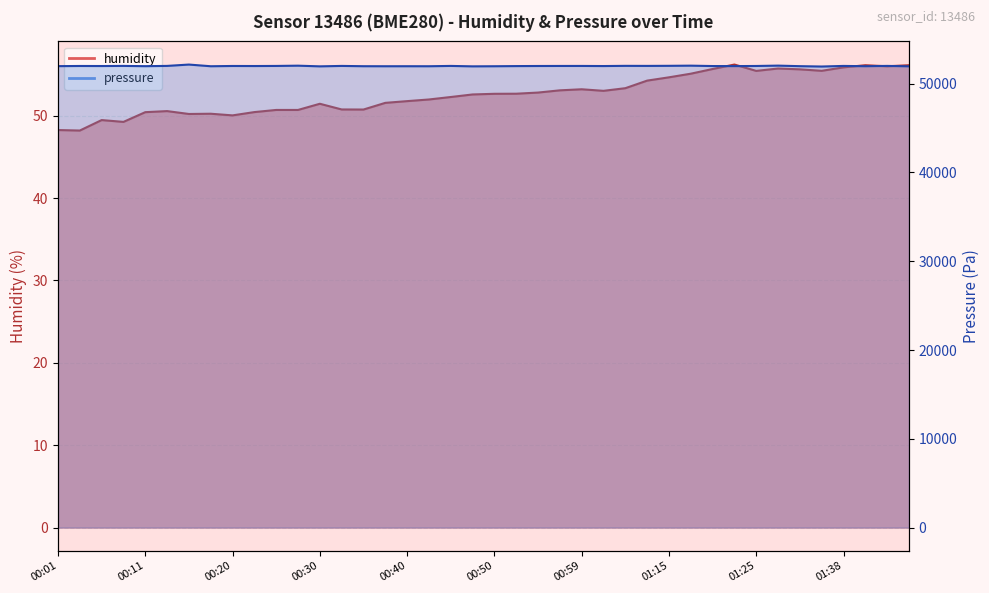

True or false: pressure line and humidity line cross at least once.

False